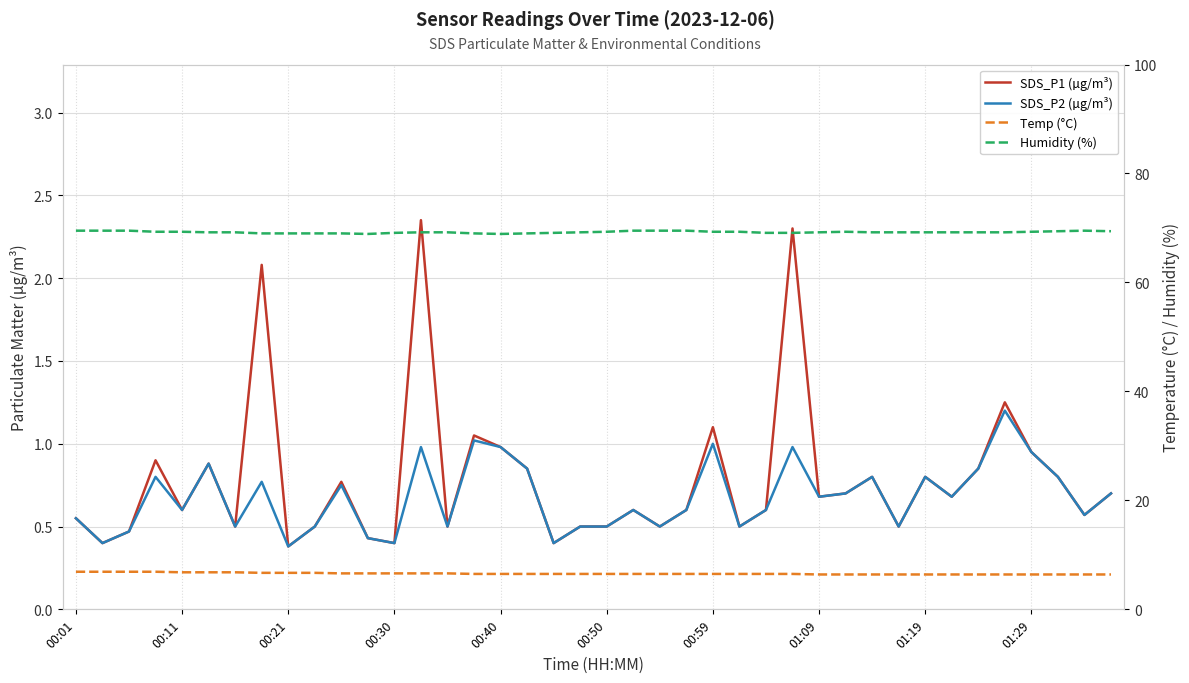

Which series has the largest range (max minus min)?

SDS_P1 (µg/m³)